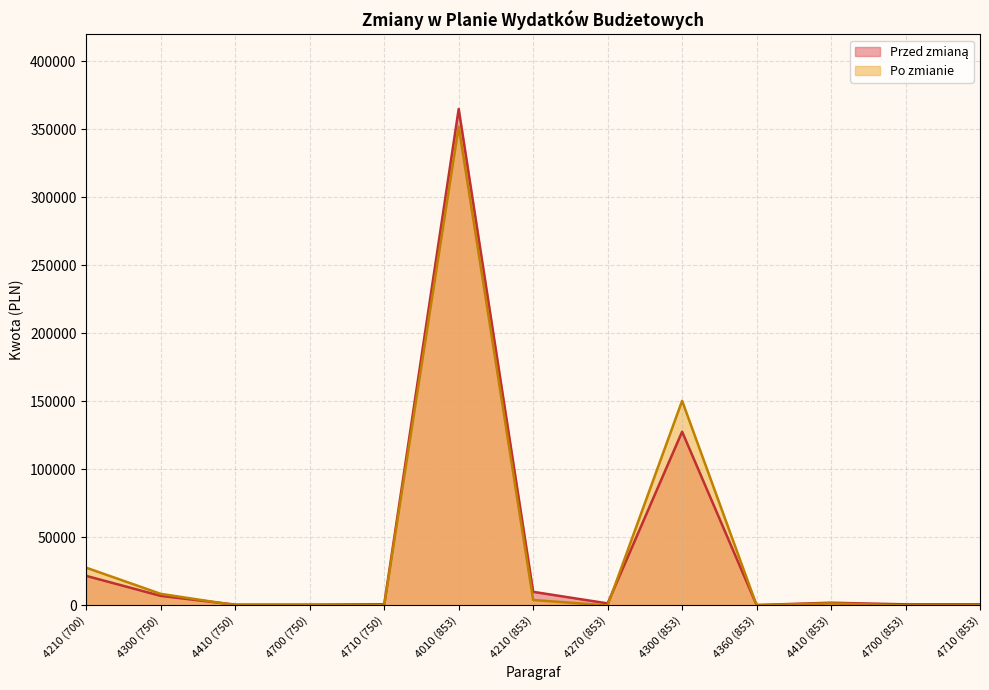

Does the chart have visible grid lines?

Yes